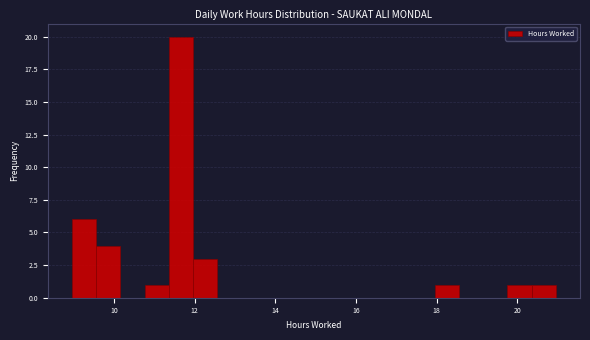

Around what value on the x-axis is the tallest bar? Give the approximate position of its centre, as read against the axis.

11.6